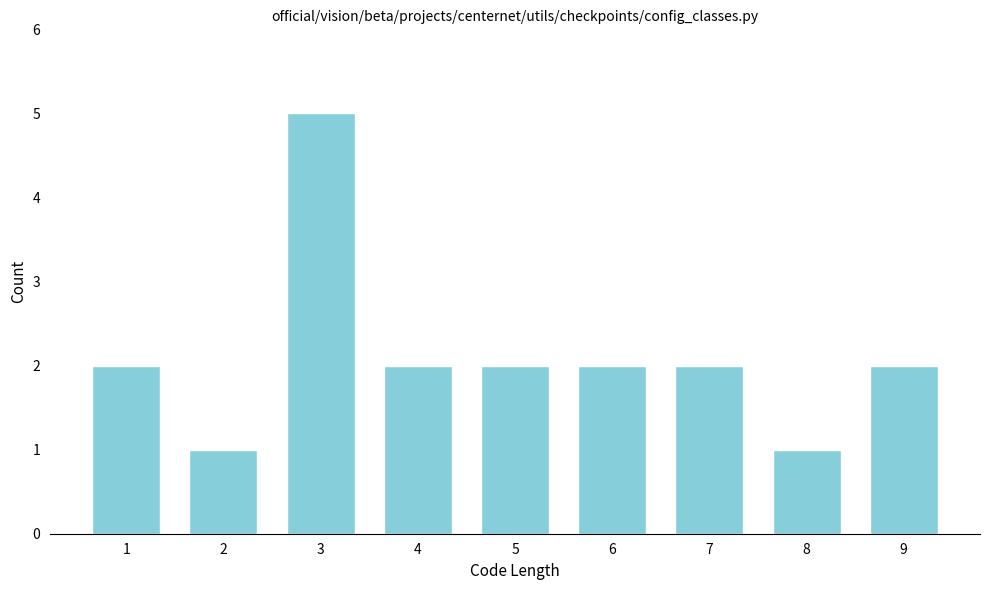

Reading left to right, extract all data points from this chart.

2	1	5	2	2	2	2	1	2